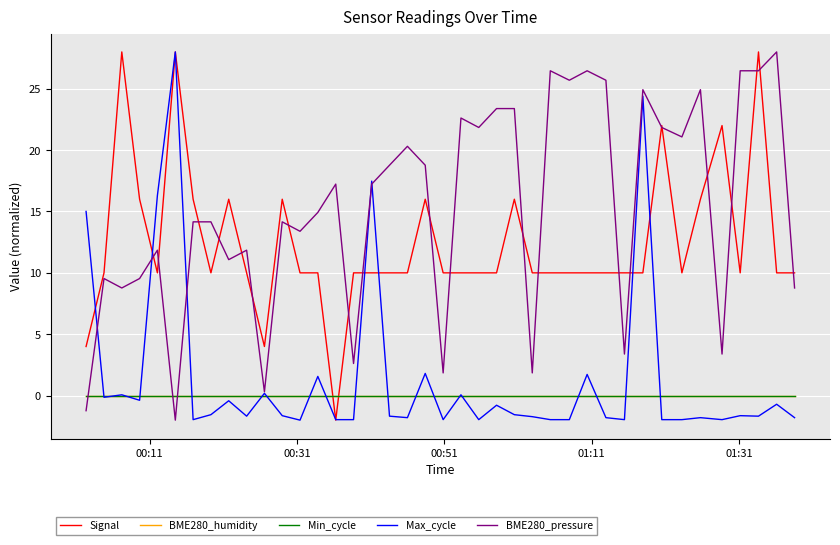

Does the chart display data point markers on the line(s)?

No